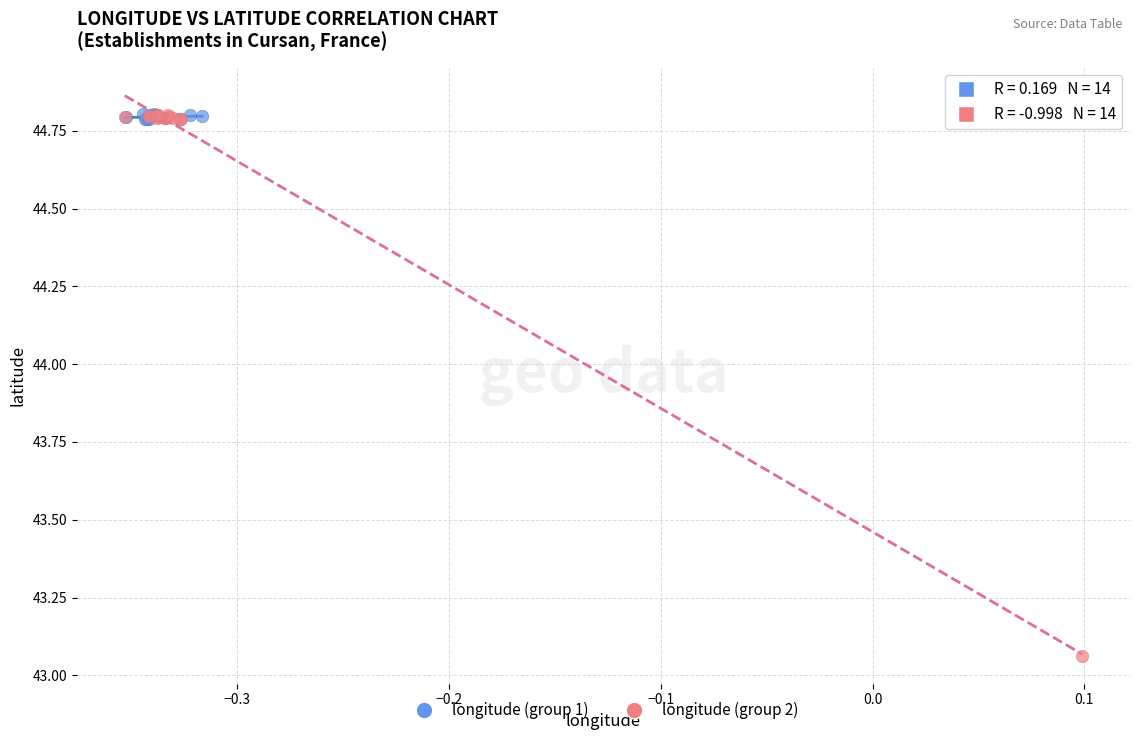

Which series contains the lowest Y value?

longitude (group 2)